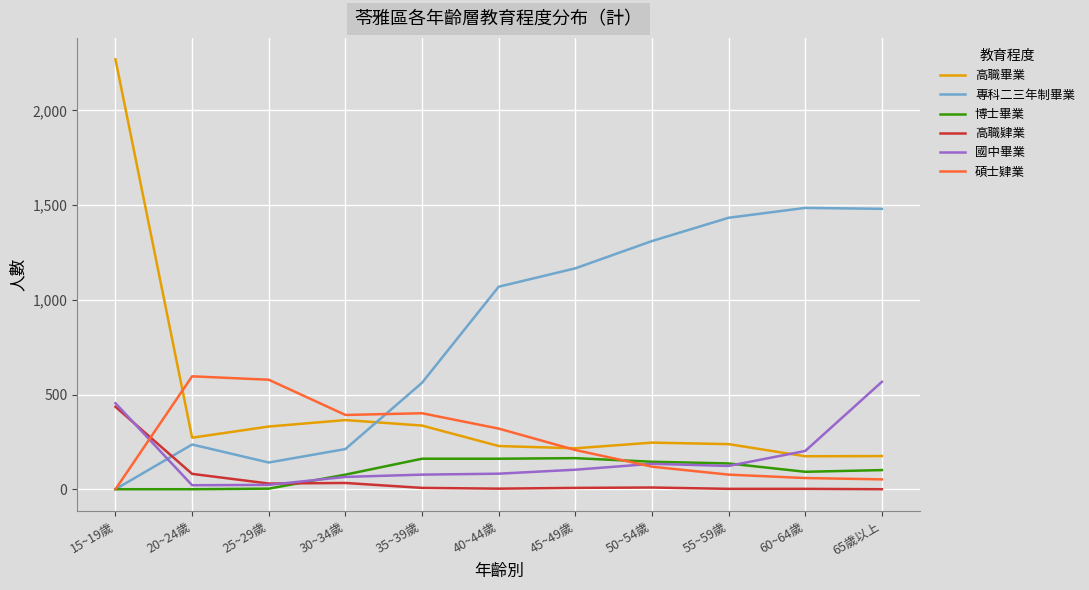

Is this an area chart (filled region under the line)?

No